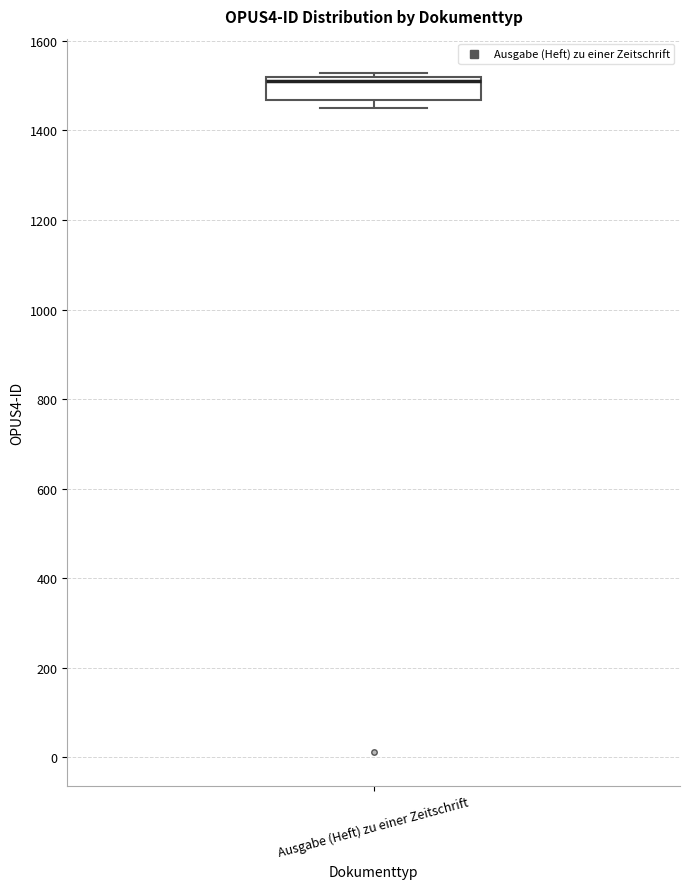

Where is the lower edge of the box for Ausgabe (Heft) zu einer Zeitschrift on the y-axis? The values are not printed on the chart, so give them approximately, as read against the axis.

1460